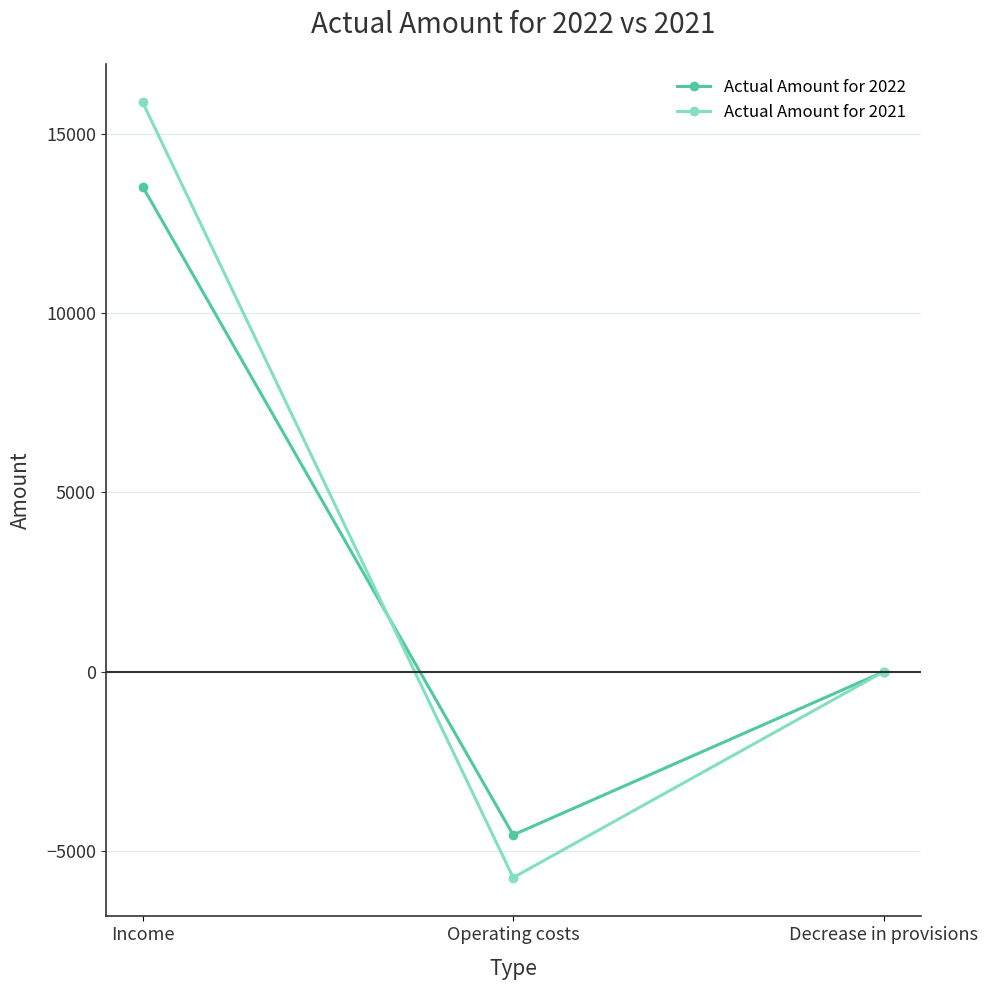

What are all the series names shown in the legend?

Actual Amount for 2022, Actual Amount for 2021